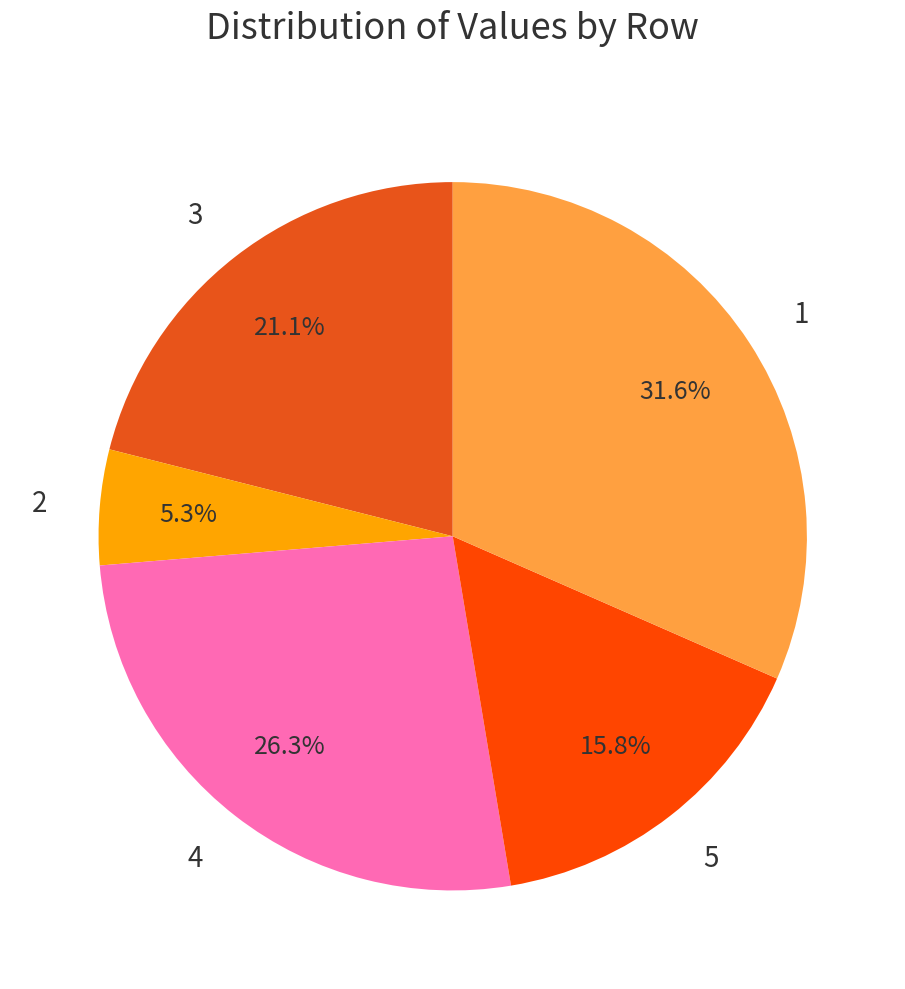

To the nearest percent, what is the average slice percentage?

20%